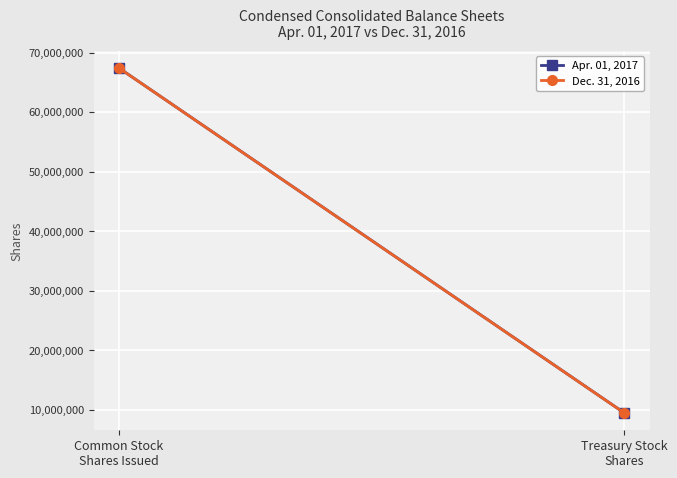

What is the difference between the highest and lowest values at Treasury Stock
Shares?

7844